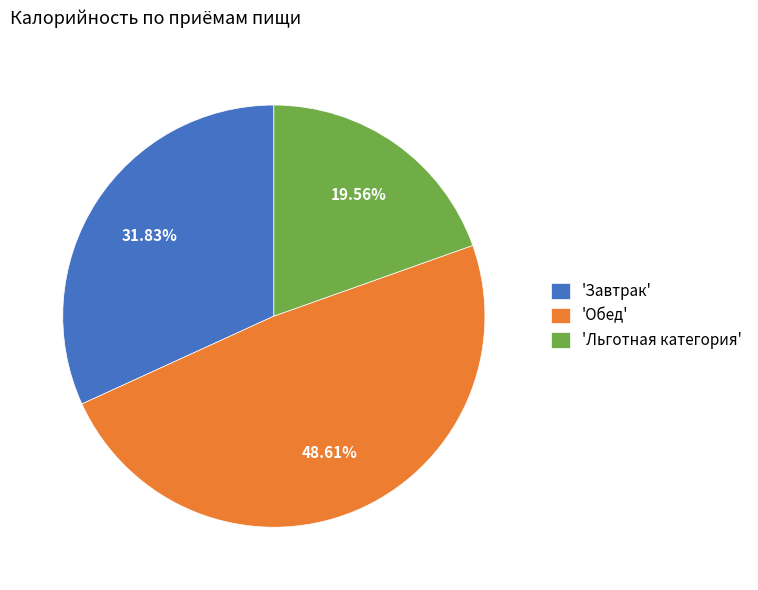

What is the largest slice in the pie chart?

'Обед'